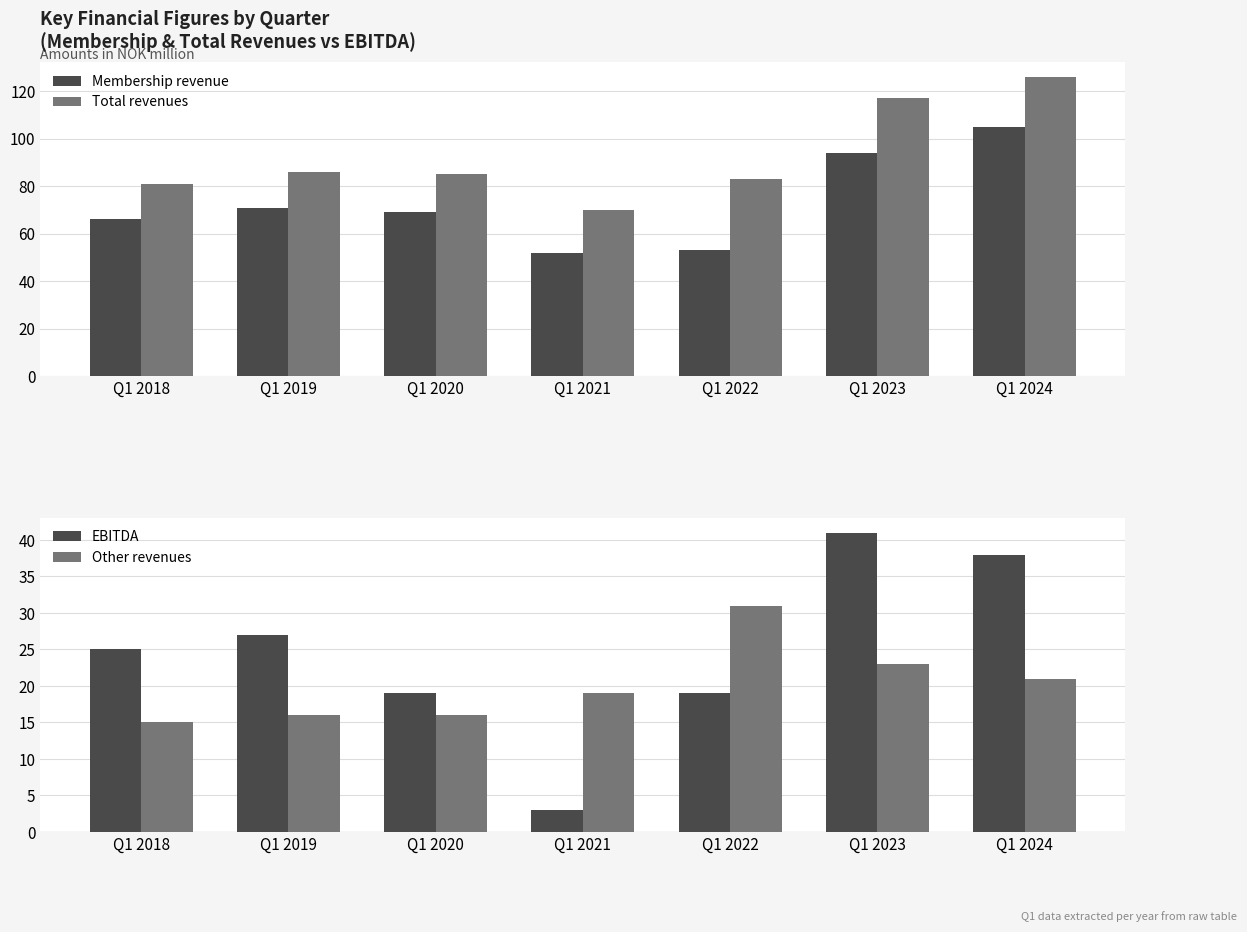

The value of Other revenues at Q1 2019 is 16. True or false?

True